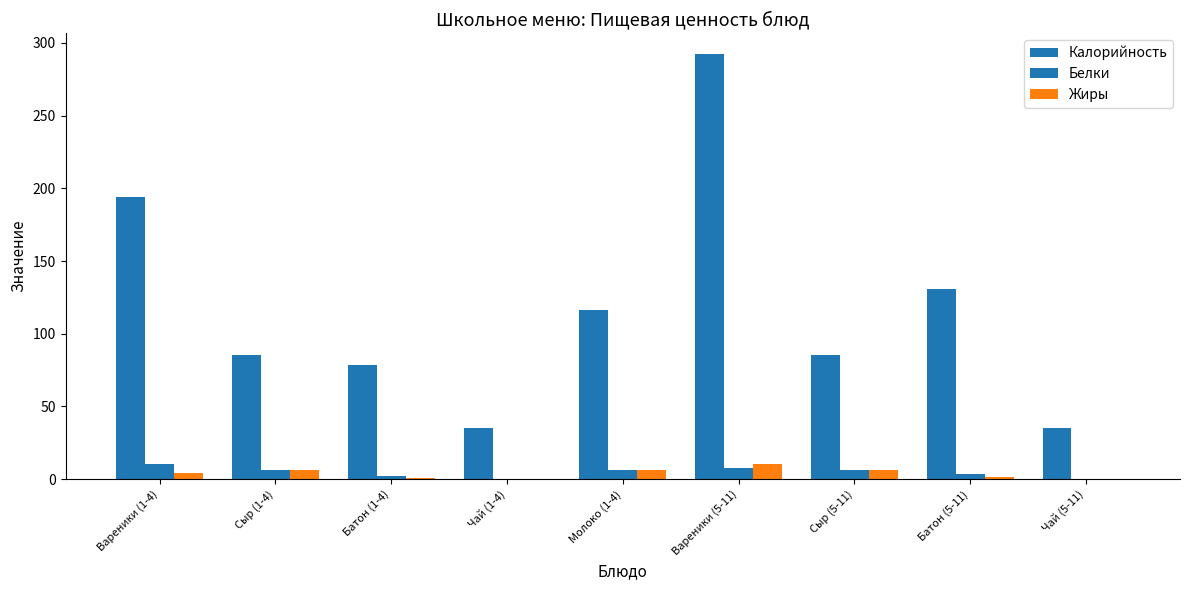

What is the difference between the highest and lowest values at Сыр (5-11)?

79.3